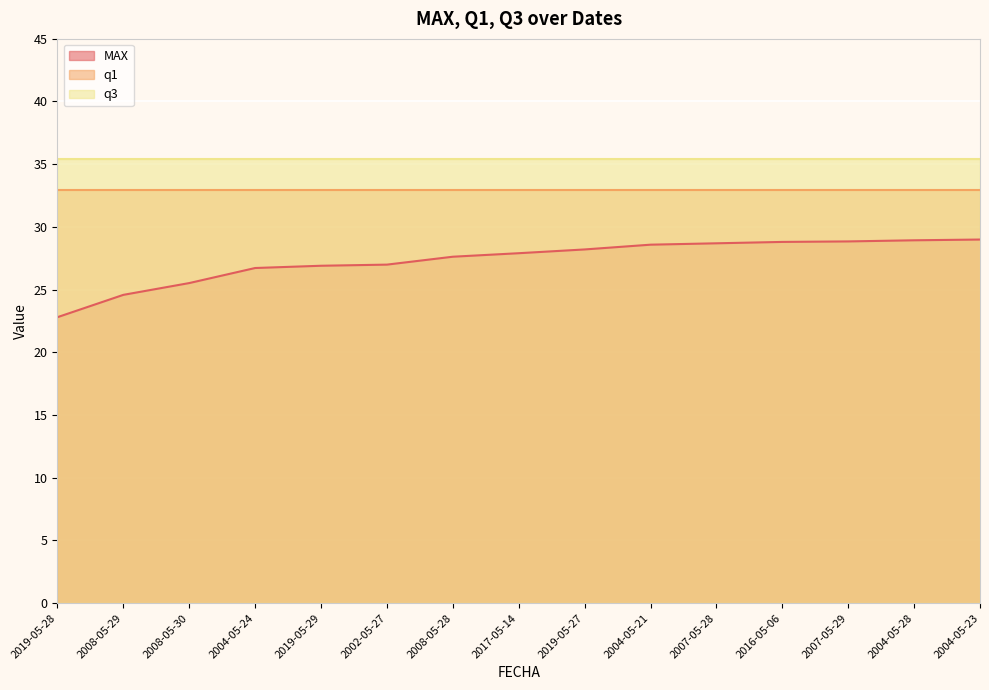

What is the difference between the maximum and second lowest values in the MAX series?

4.4